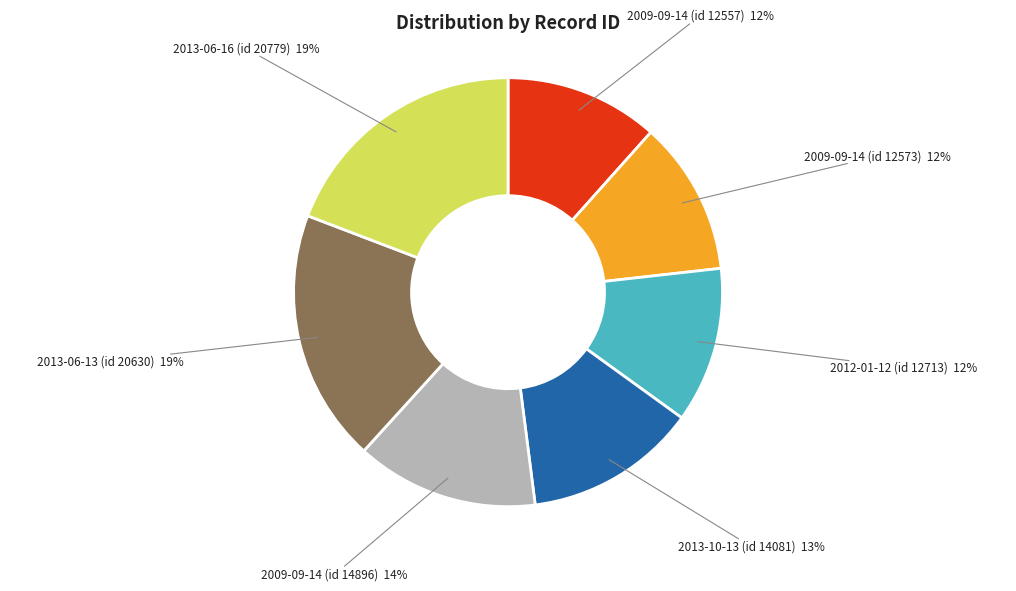

Approximately how many times larger is the value at 2013-06-16 (id 20779) compared to 2009-09-14 (id 14896)?

1.4